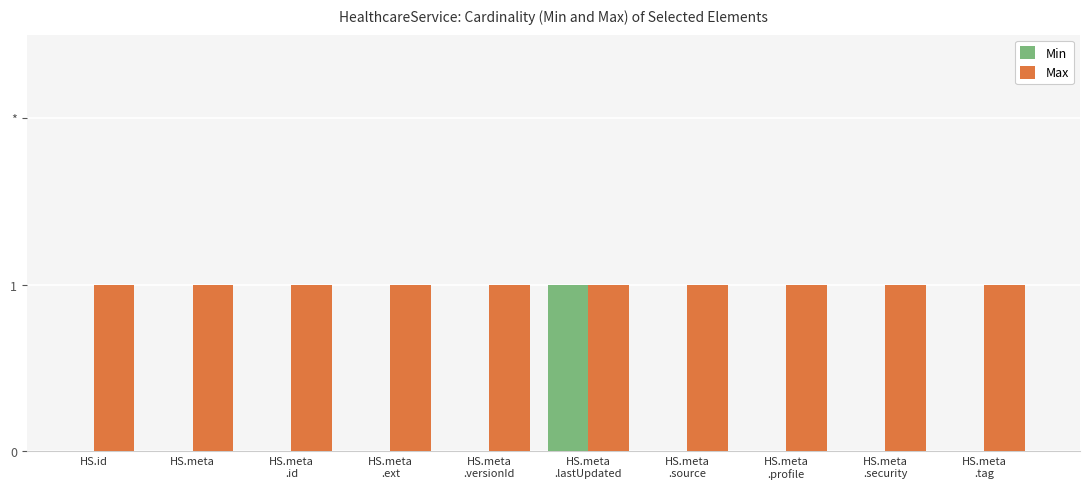

Are the bars grouped side by side (vs. stacked)?

Yes